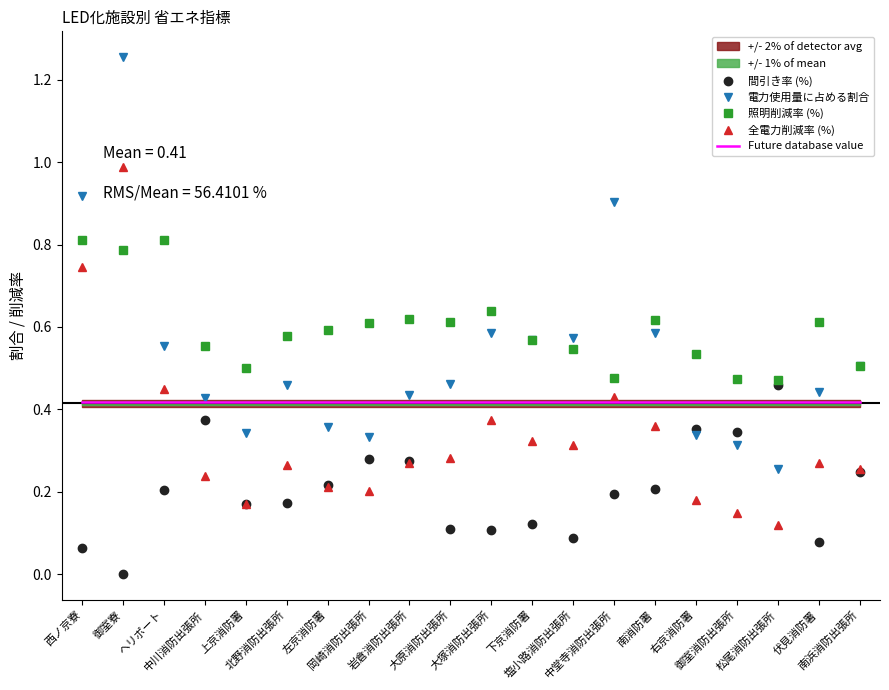

What is the difference between the maximum and second lowest values in the 電力使用量に占める割合 series?

0.9